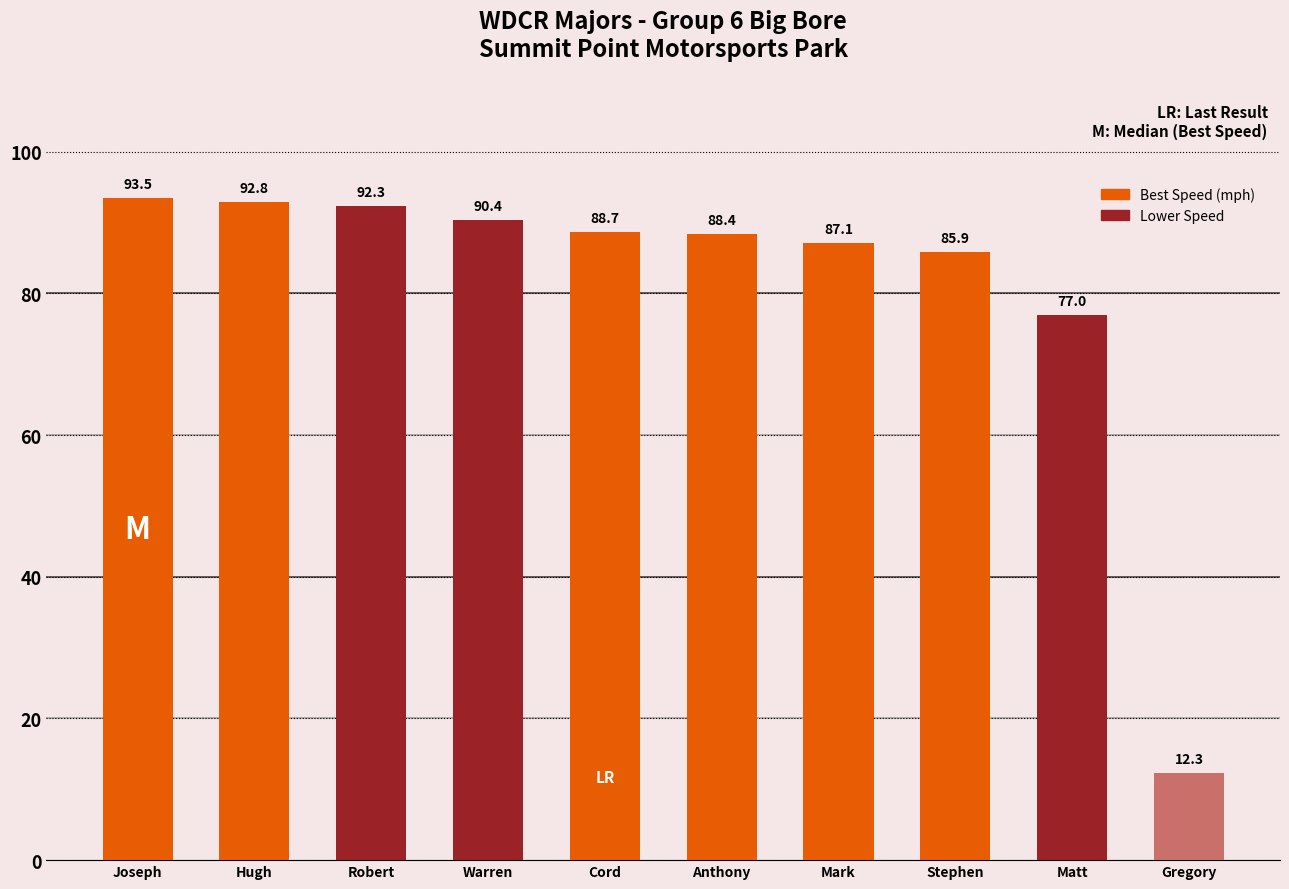

What is the difference between the maximum and second lowest values?

16.5